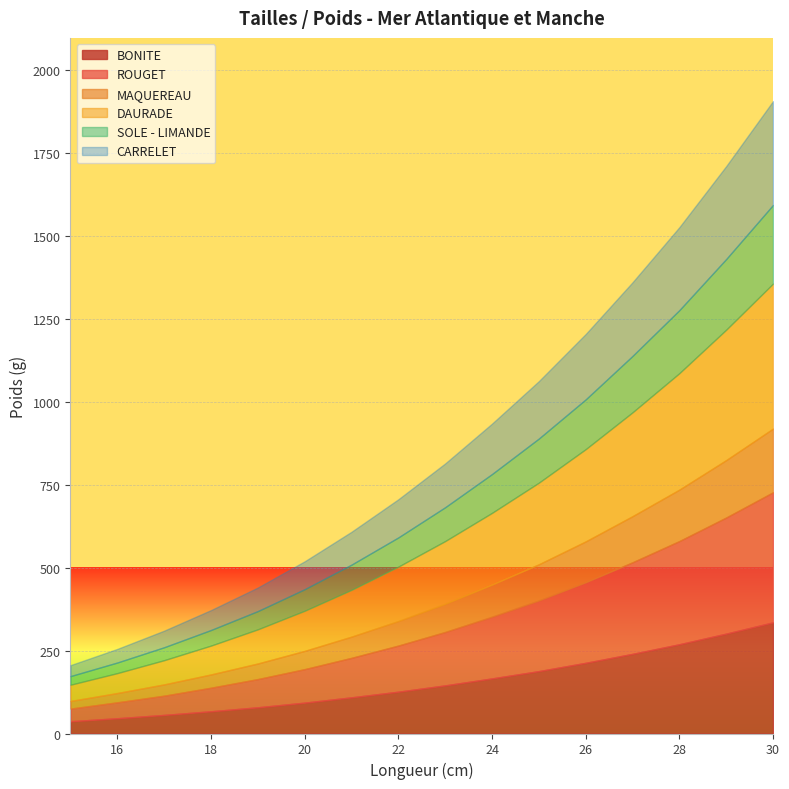

The DAURADE series shows 87 at 18. True or false?

True